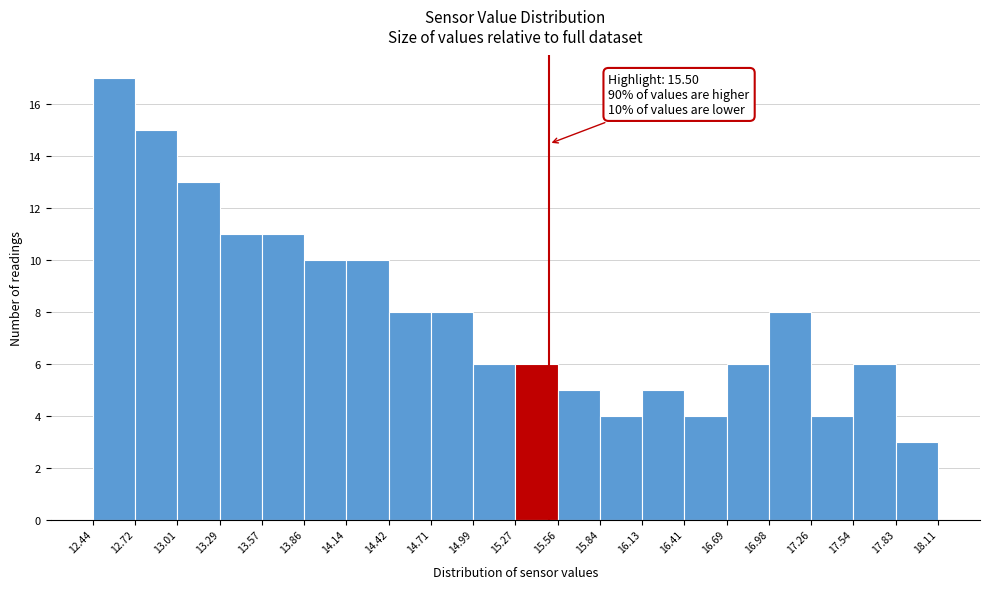

Over which range of the x-axis is the bar tallest?

12.44 to 12.72